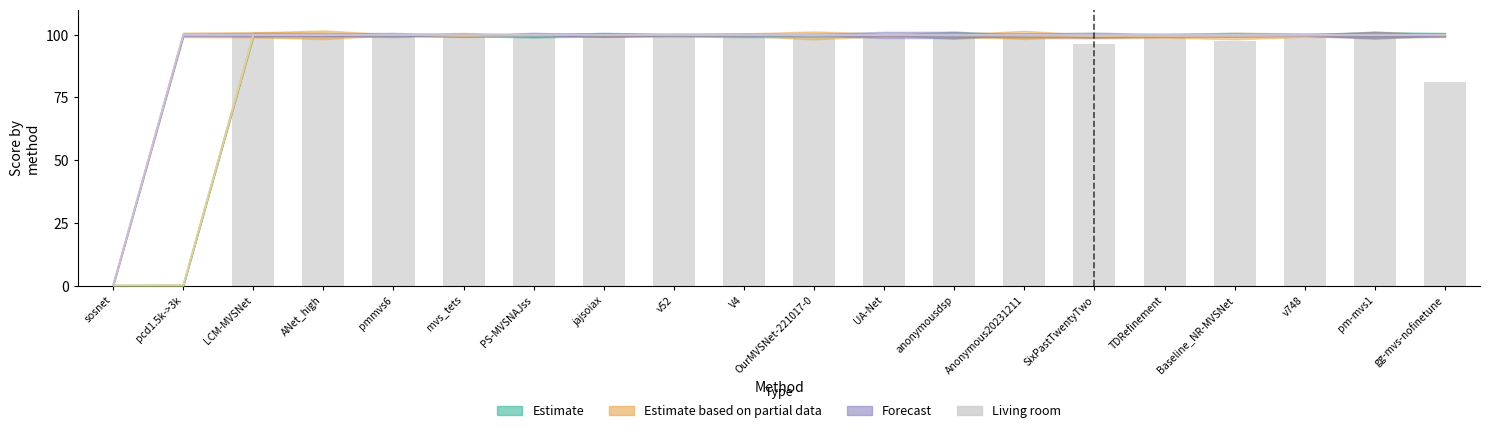

The chart shows a value of 159.8 at Baseline_NR-MVSNet. True or false?

False